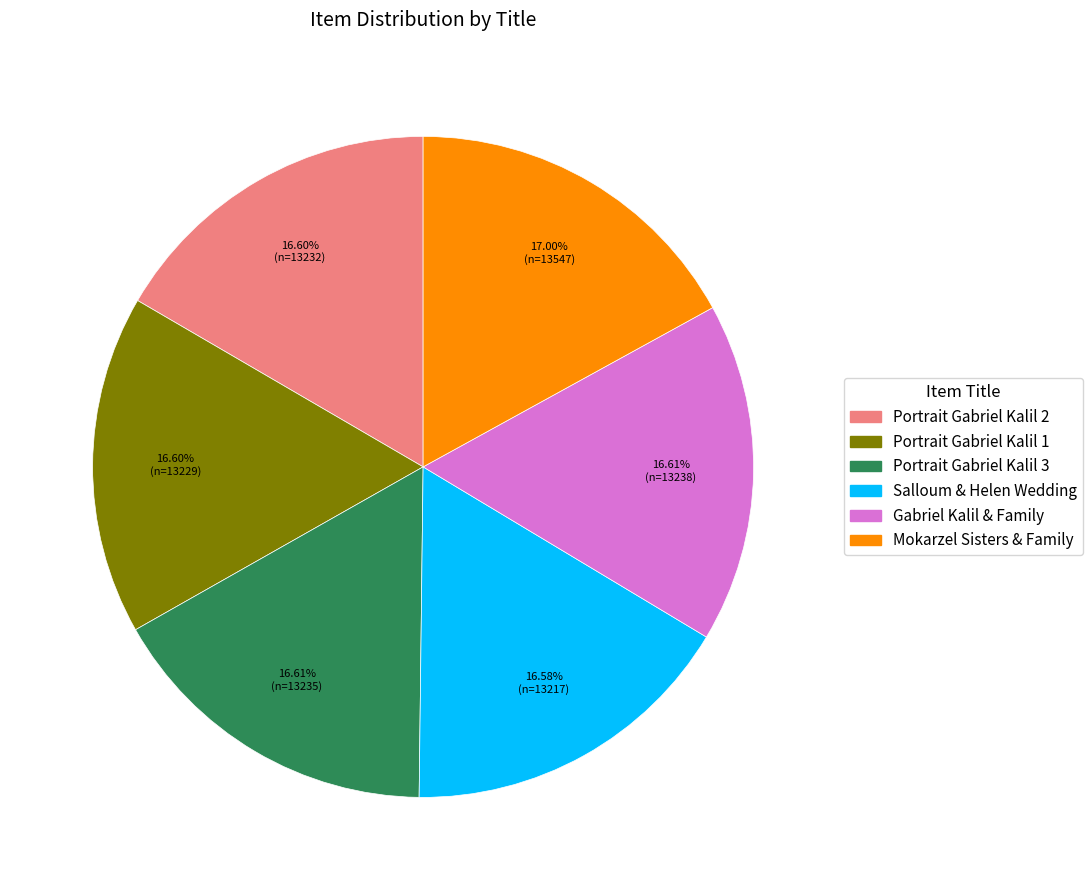

Is there a majority slice in this chart?

No